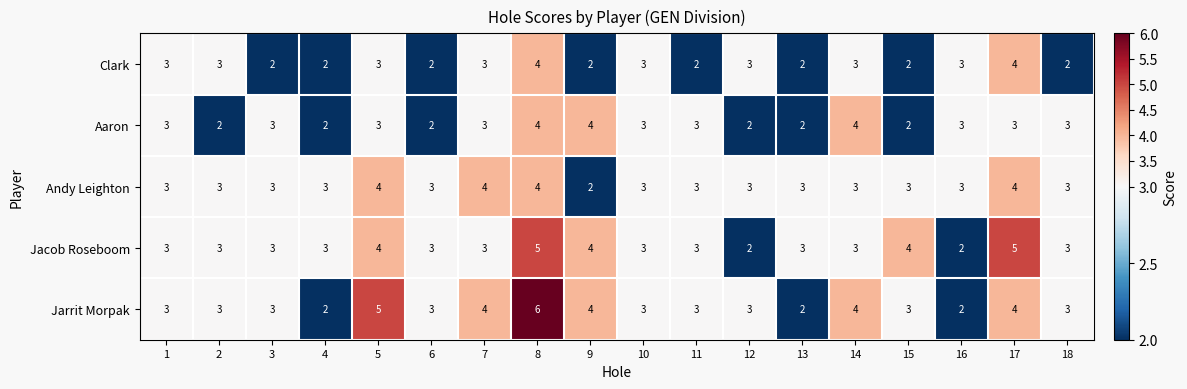

At how many categories does at least one series exceed 2?

18